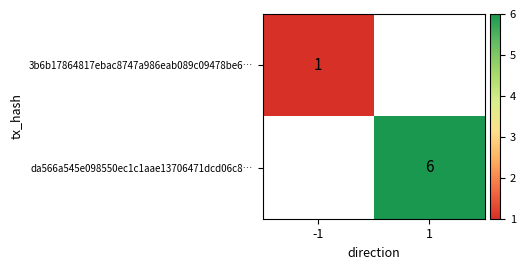

The da566a545e098550ec1c1aae13706471dcd06c8… series shows 3.5 at 1. True or false?

False